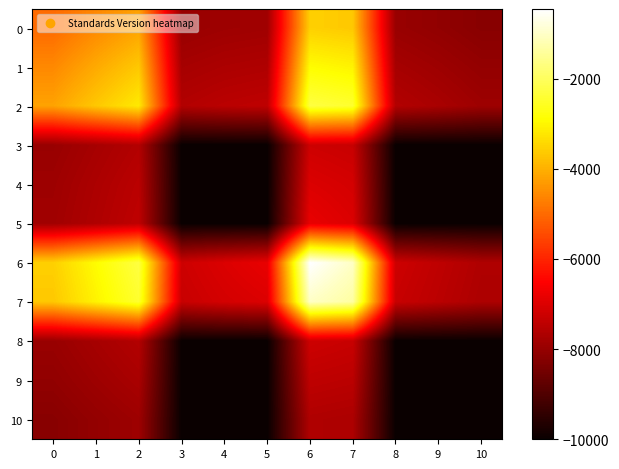

At 1, list the series in order from largest to smallest.

6, 7, 2, 1, 0, 5, 4, 3, 8, 9, 10